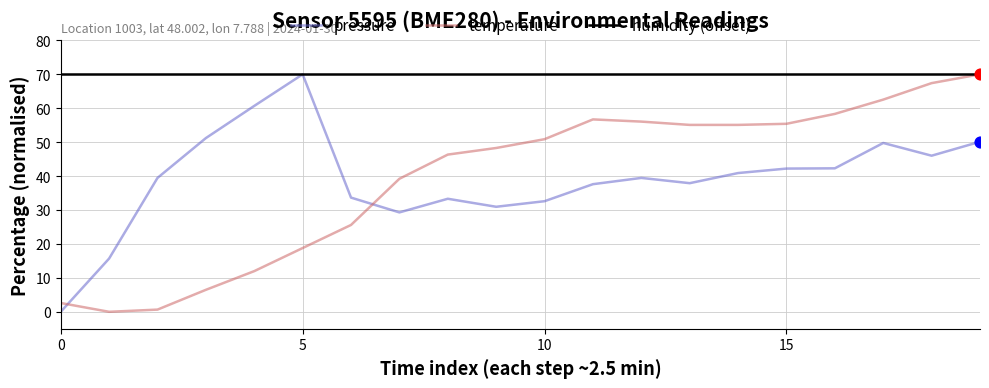

What are all the series names shown in the legend?

pressure, temperature, humidity (offset)